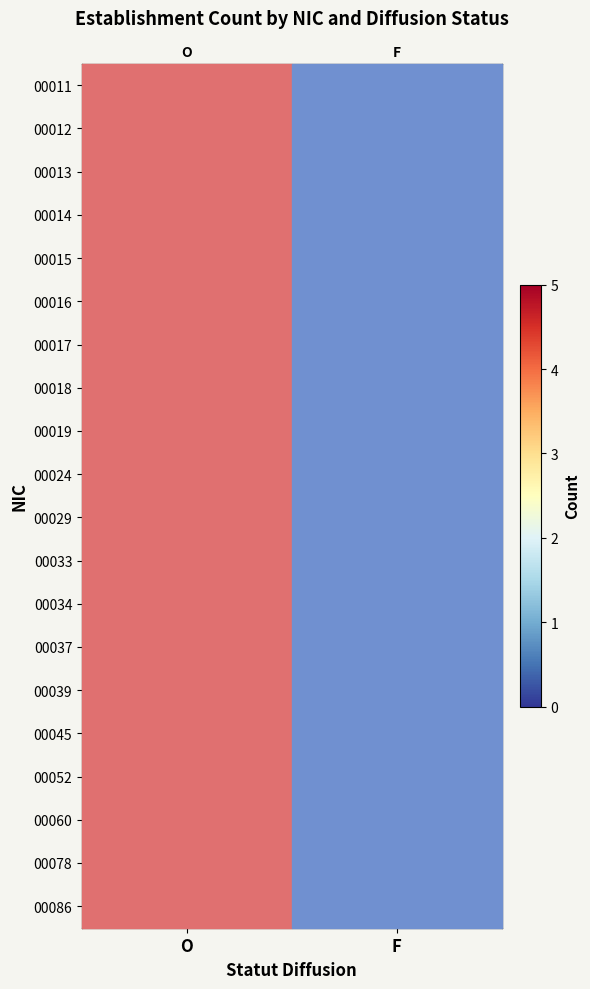

Is the value of 00078 at F greater than the value of 00037 at O?

No